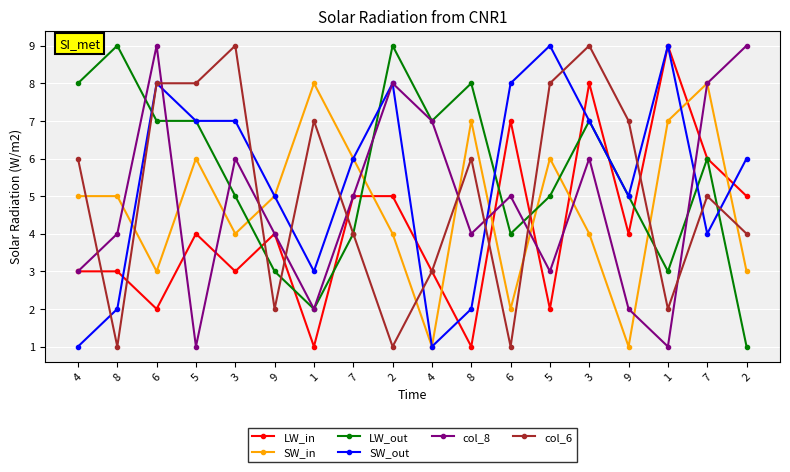

Between 6 and 9, which series saw the biggest shift?

col_8